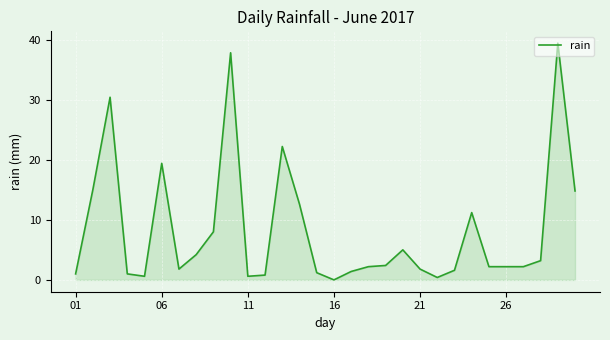

What is the difference between the maximum and minimum values?

39.4